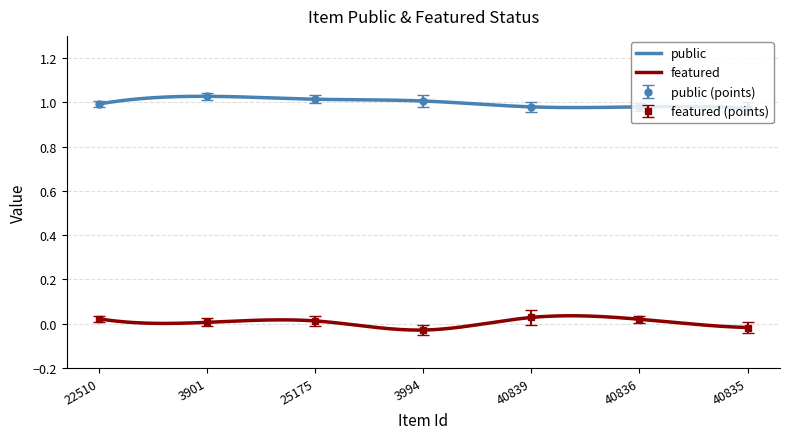

Which series has the largest total across all categories?

public